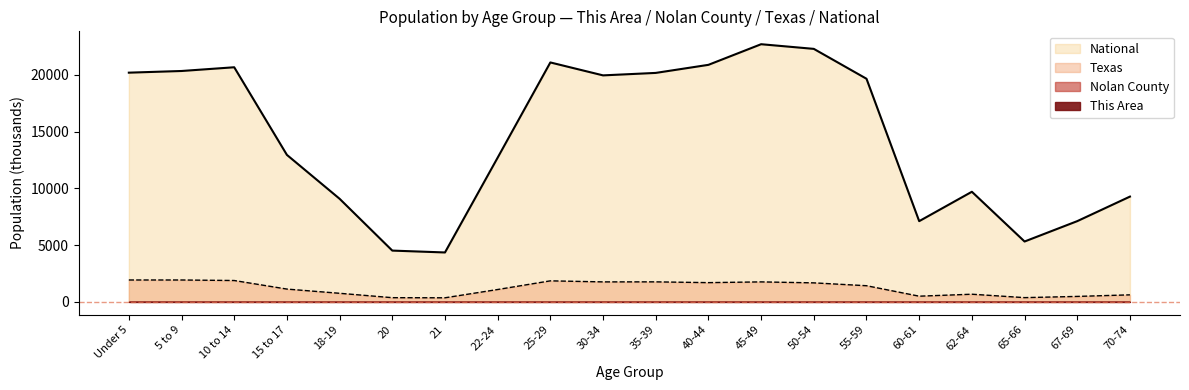

The value of Texas at 21 is 502.3. True or false?

False